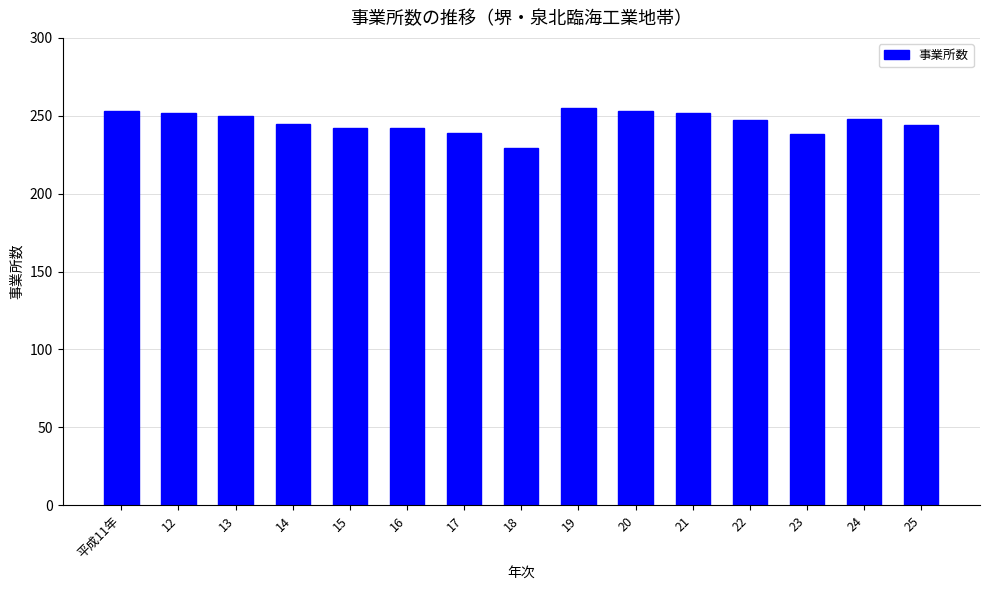

What is the value of the 2nd bar from the left?

252